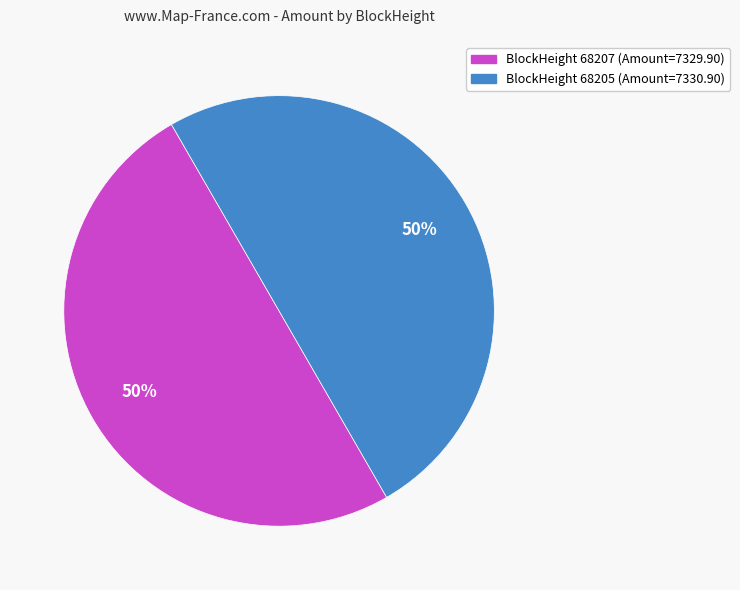

How many slices are in this pie chart?

2